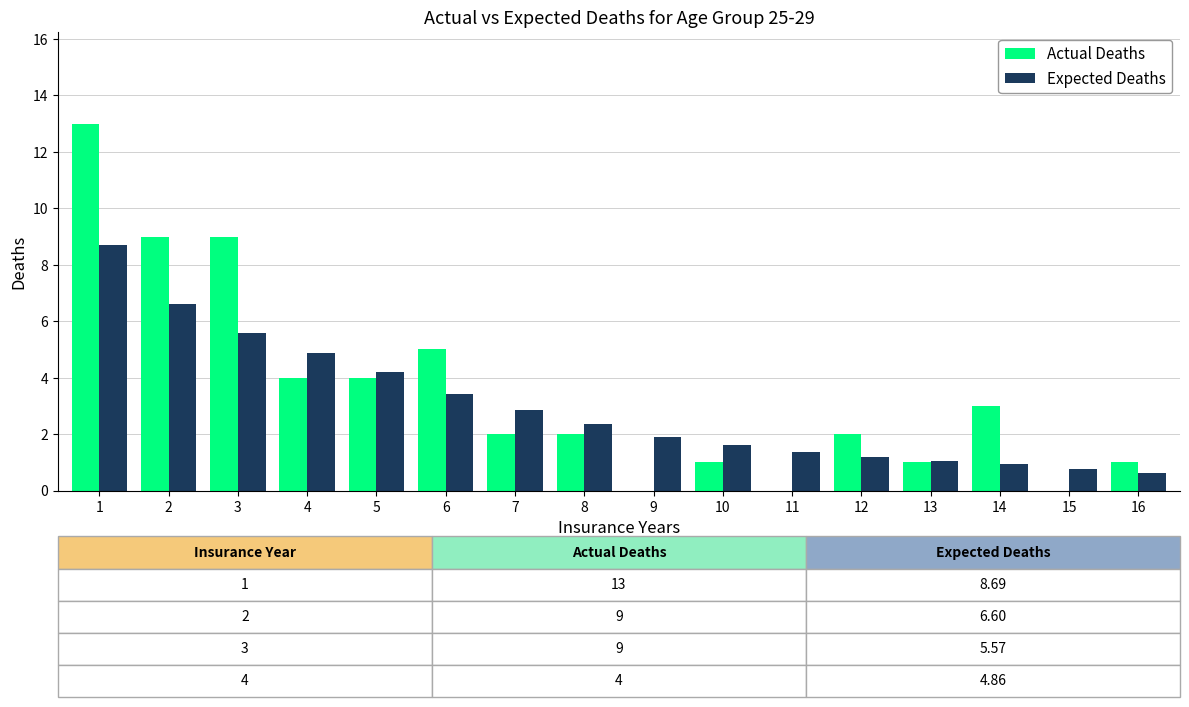

Which series changed the most between 6 and 11?

Actual Deaths